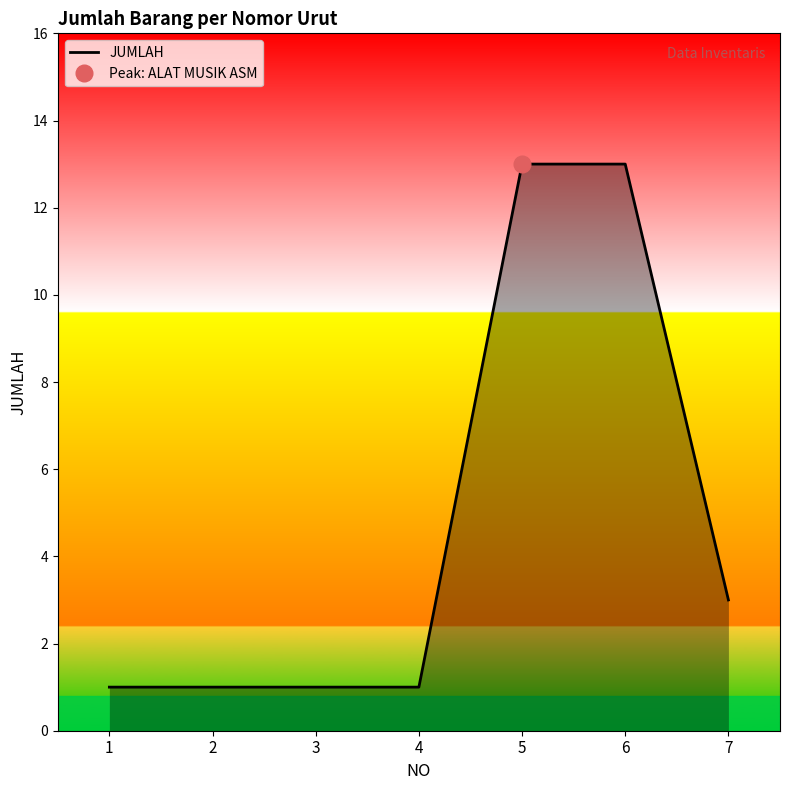

Rank the categories by value from highest to lowest.

5, 6, 7, 1, 2, 3, 4